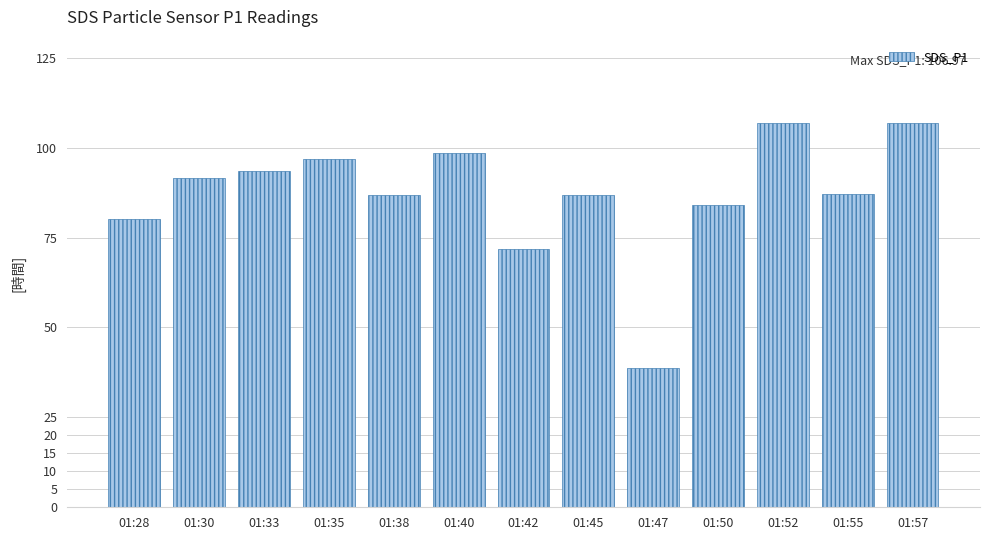

What is the value of the 7th bar from the left?

71.9